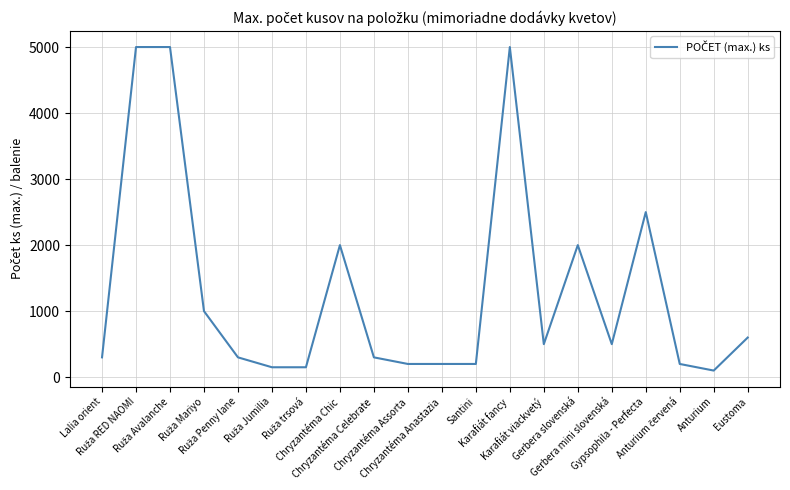

What is the difference between the maximum and minimum values?

4900